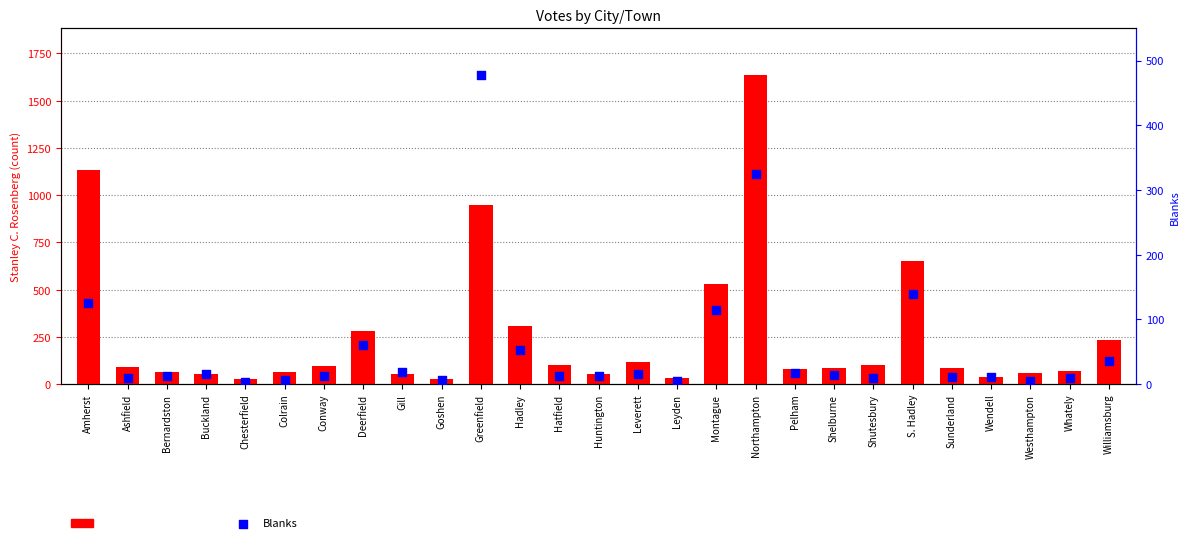

Which series reaches the maximum Y coordinate?

Stanley C. Rosenberg